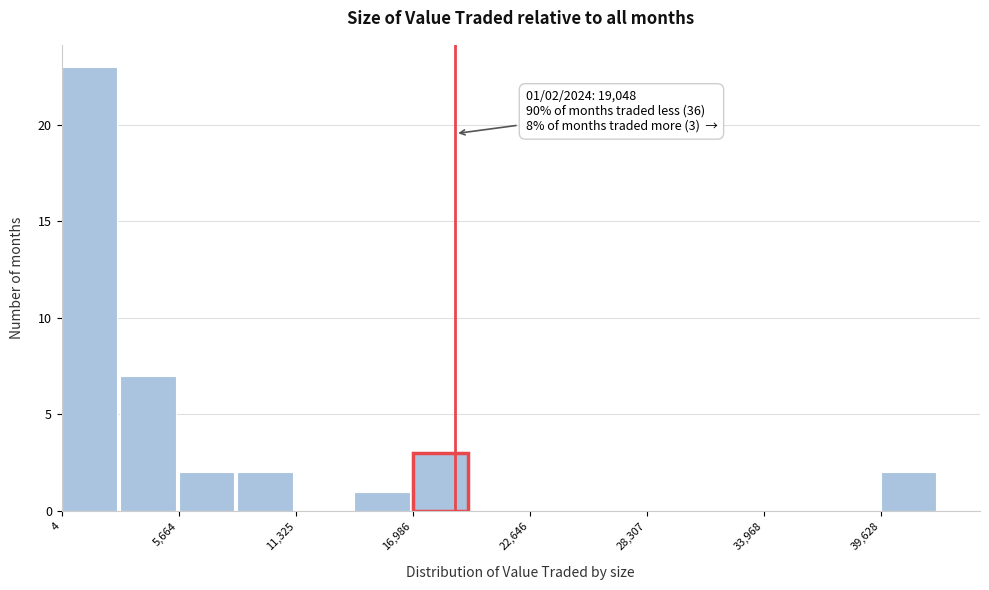

Read against the x-axis, roughly where is the centre of the tallest bar?

1000